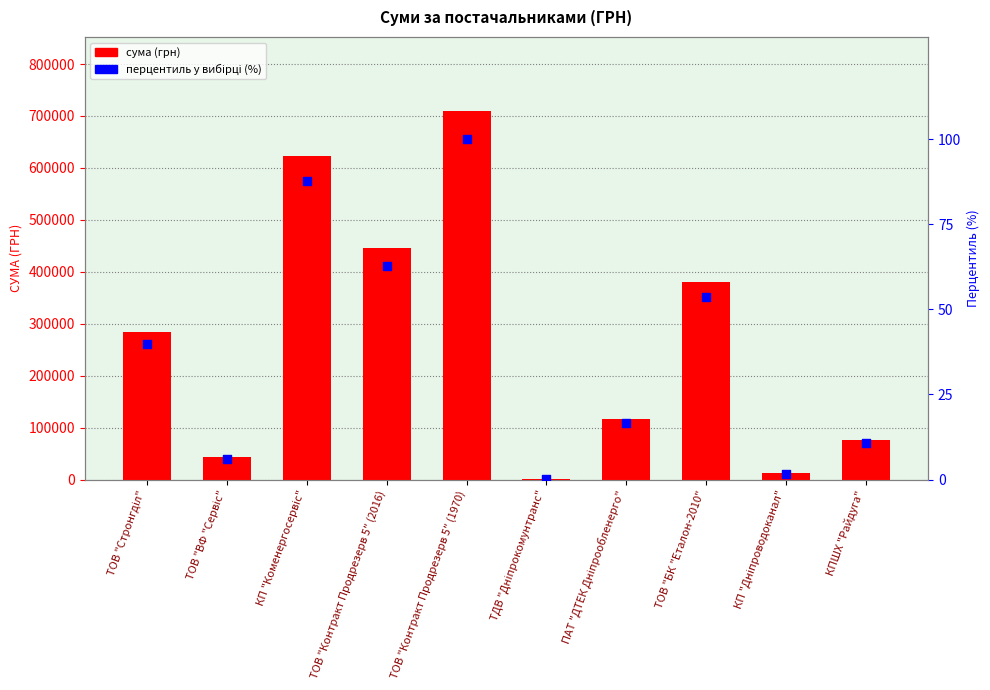

What is the total value across all series at КП "Коменергосервіс"?

622760.9